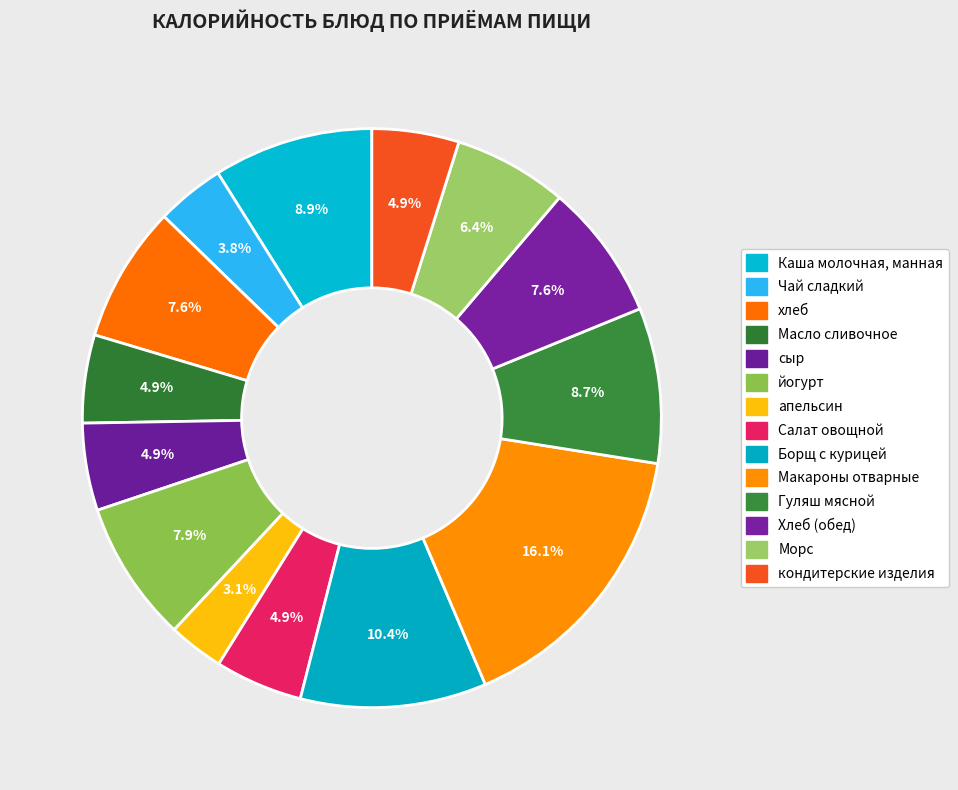

What is the ratio of the value at кондитерские изделия to the value at сыр?

1.0